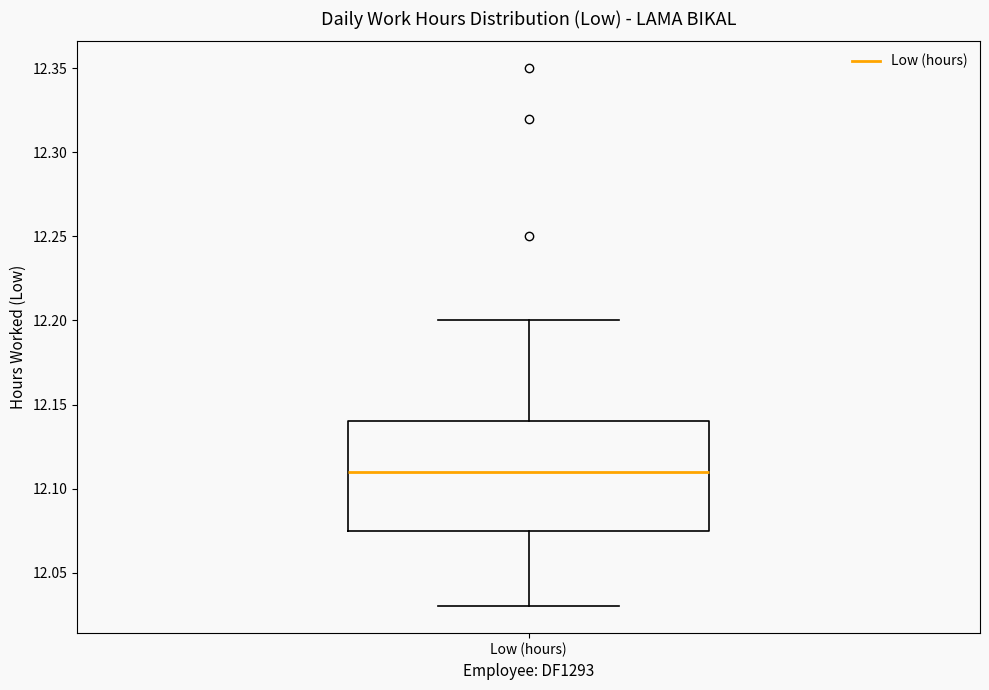

Where is the upper edge of the box for Low (hours) on the y-axis? The values are not printed on the chart, so give them approximately, as read against the axis.

12.140